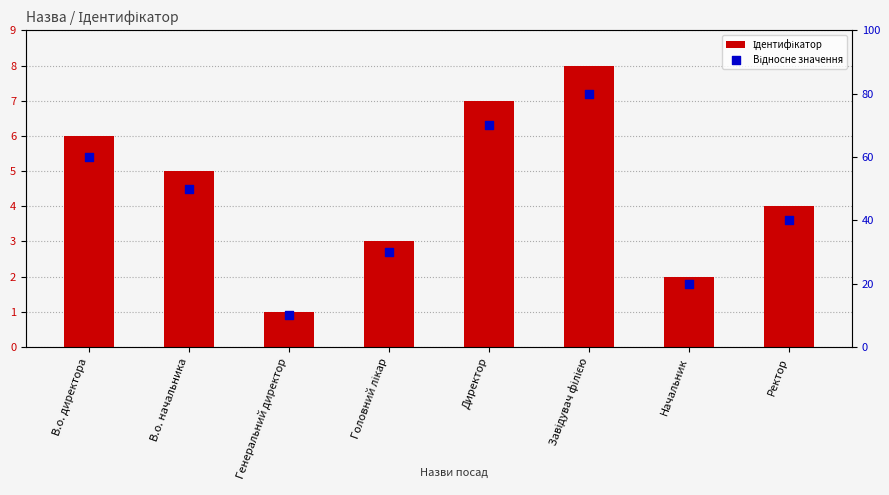

What is the total value across all series at Директор?

77